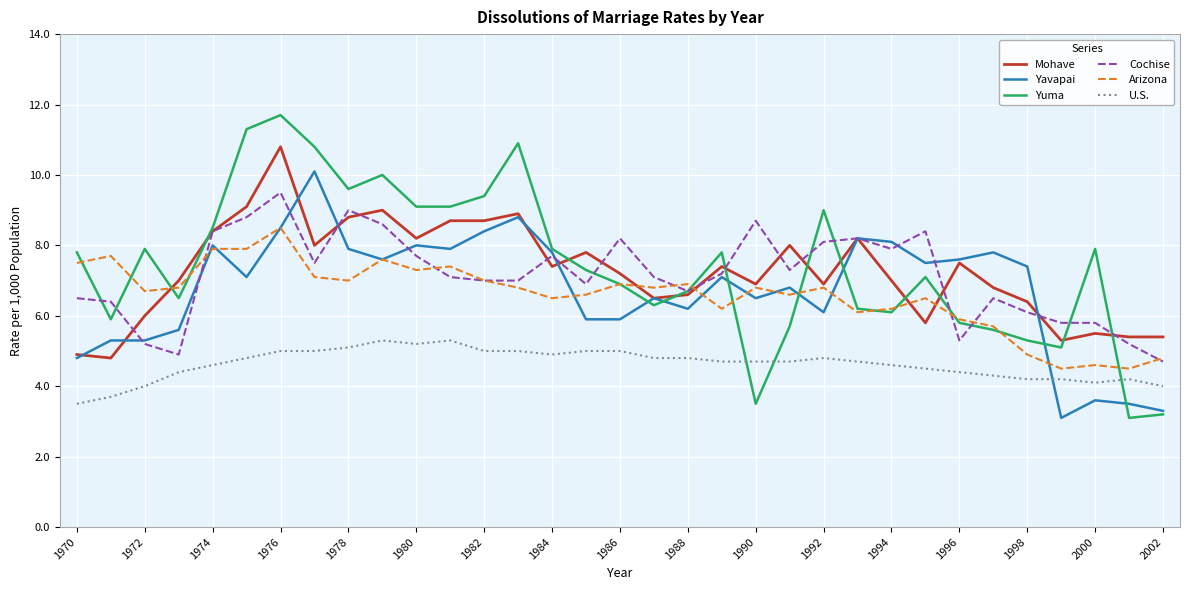

What is the maximum value shown in the chart?

11.7